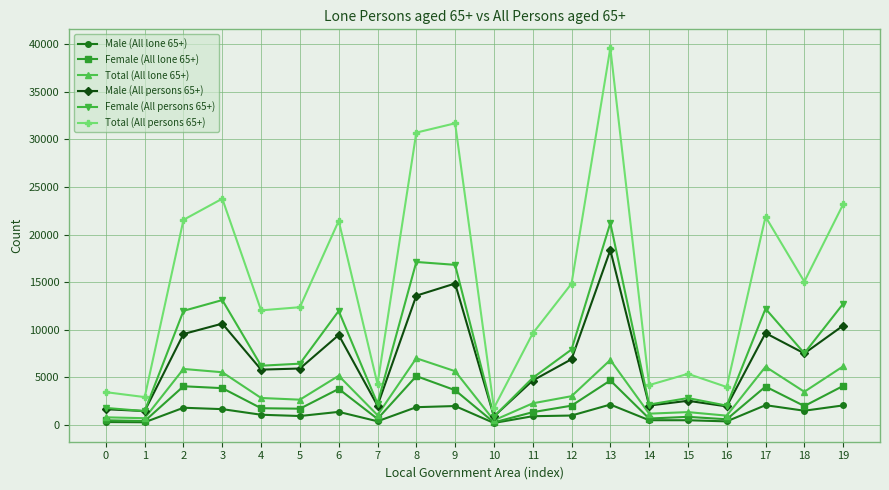

What is the smallest value displayed?

216